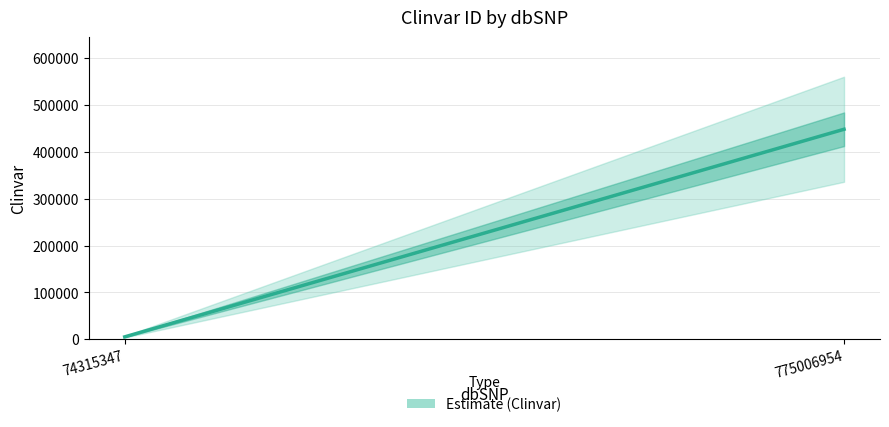

What is the value of the 1st point from the left?

5368